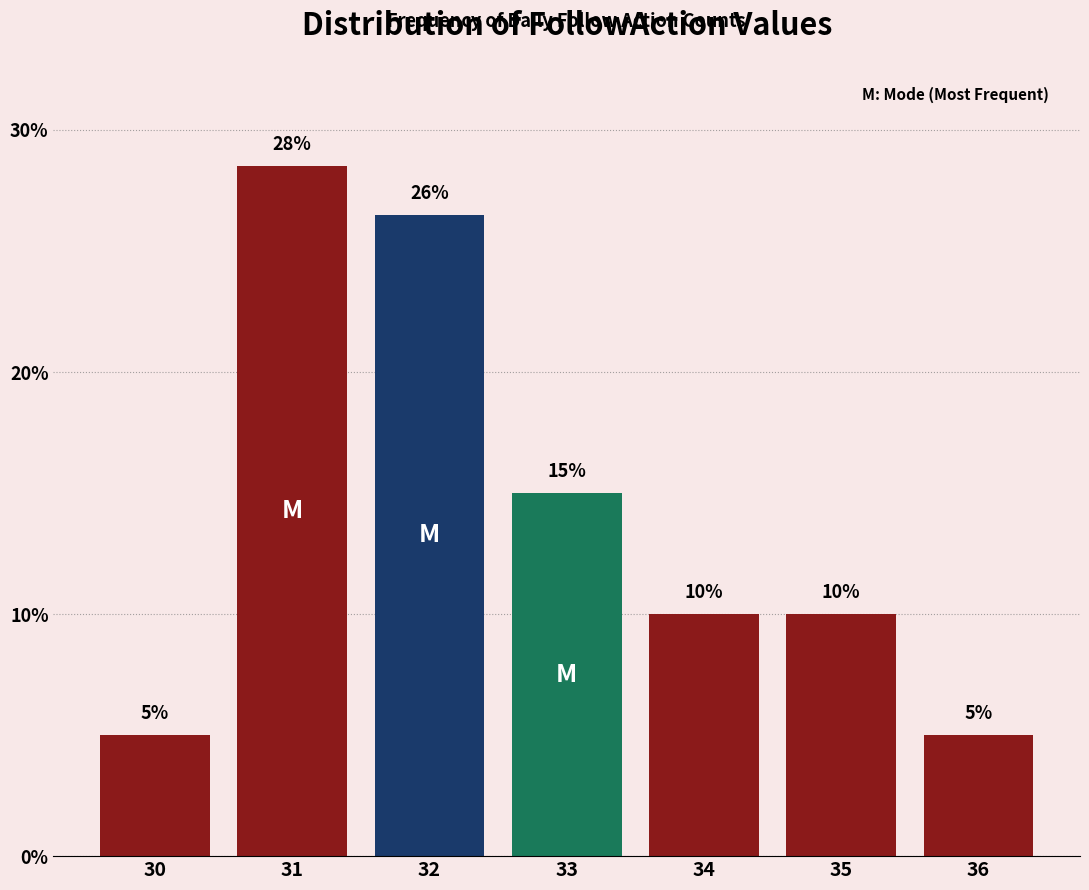

The chart shows a value of 28.5 at 31. True or false?

True